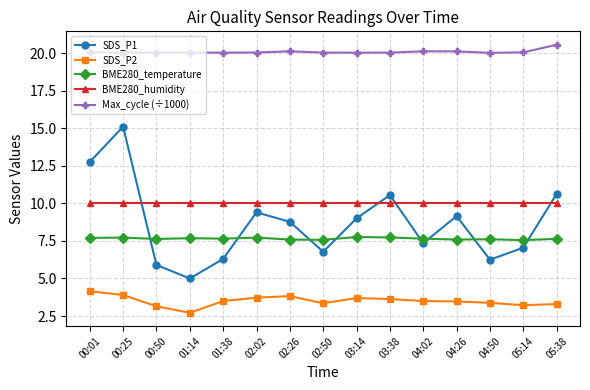

What is the sum of all BME280_humidity values?

150.0